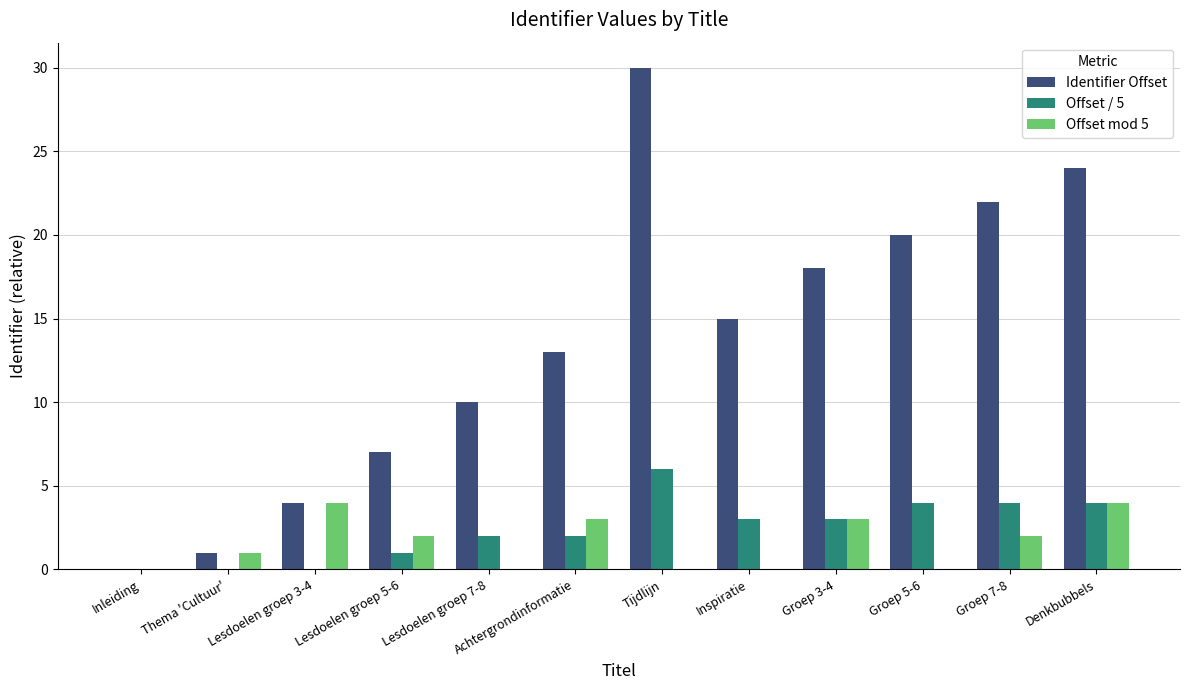

At which category is the sum across all series the highest?

Tijdlijn